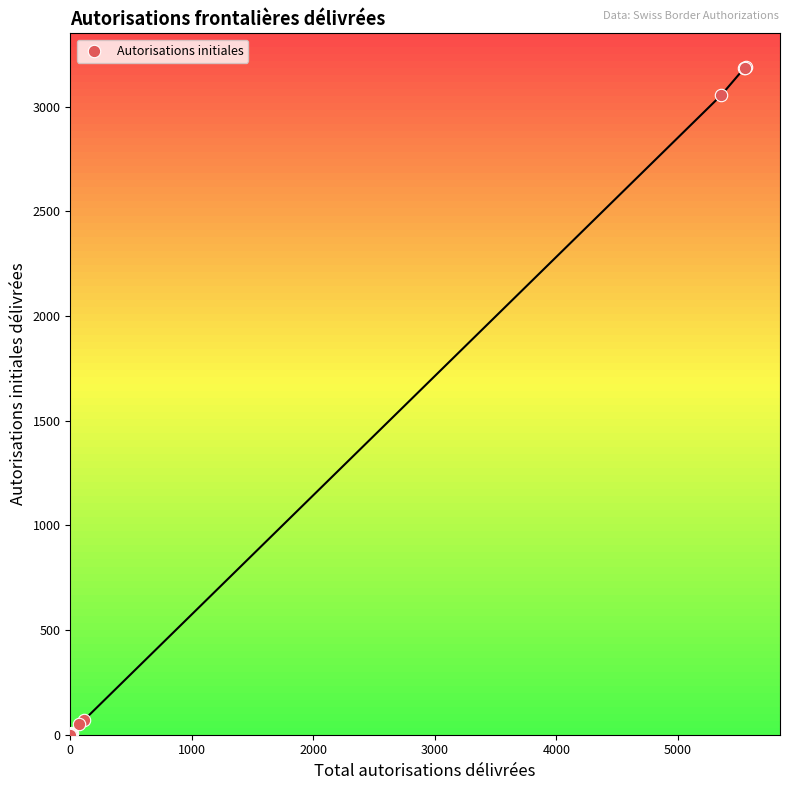

What Y value in the scatter plot is closest to 1595?

3055